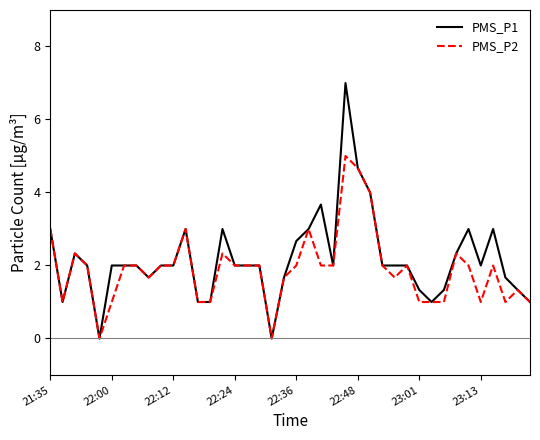

Which series has the largest total across all categories?

PMS_P1